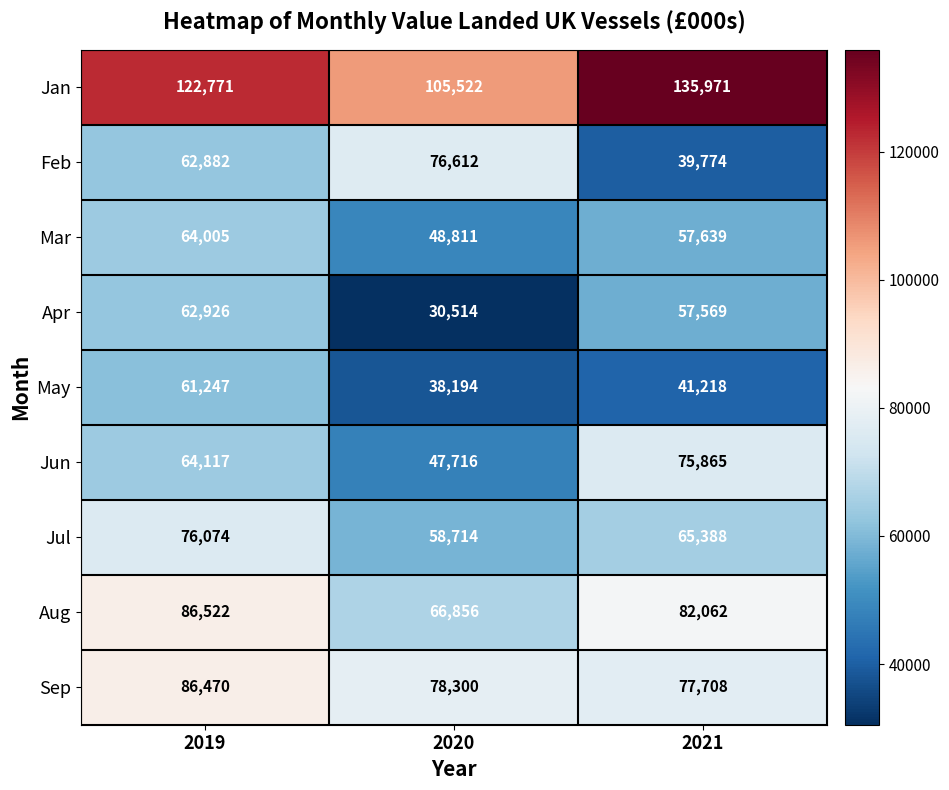

What is the spread (max minus min) of values at 2020?

75008